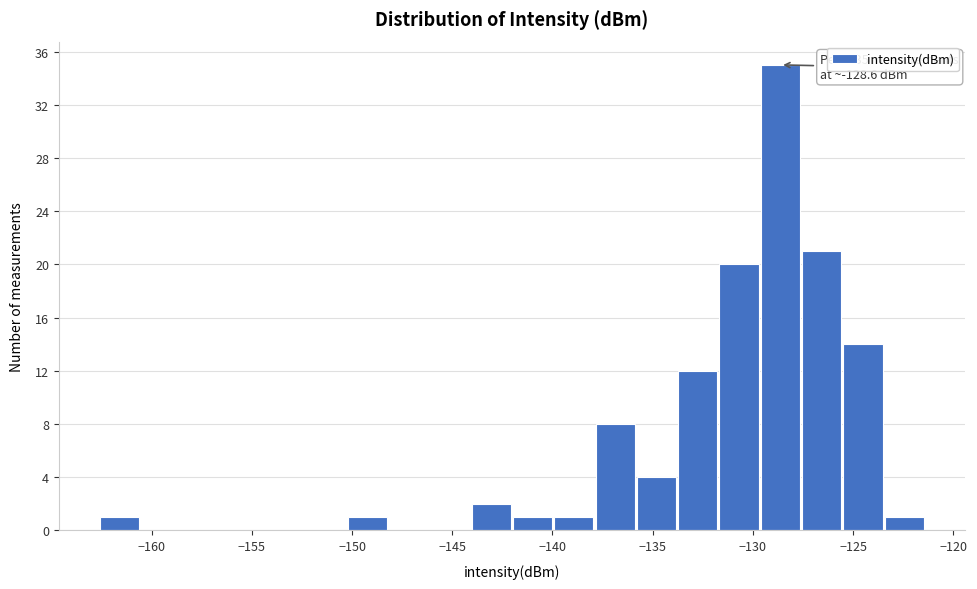

Over which range of the x-axis is the bar tallest?

-129.5 to -127.5